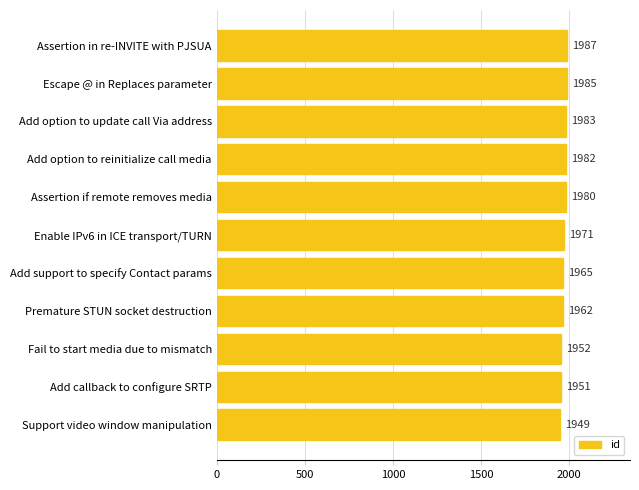

What is the greatest value displayed?

1987